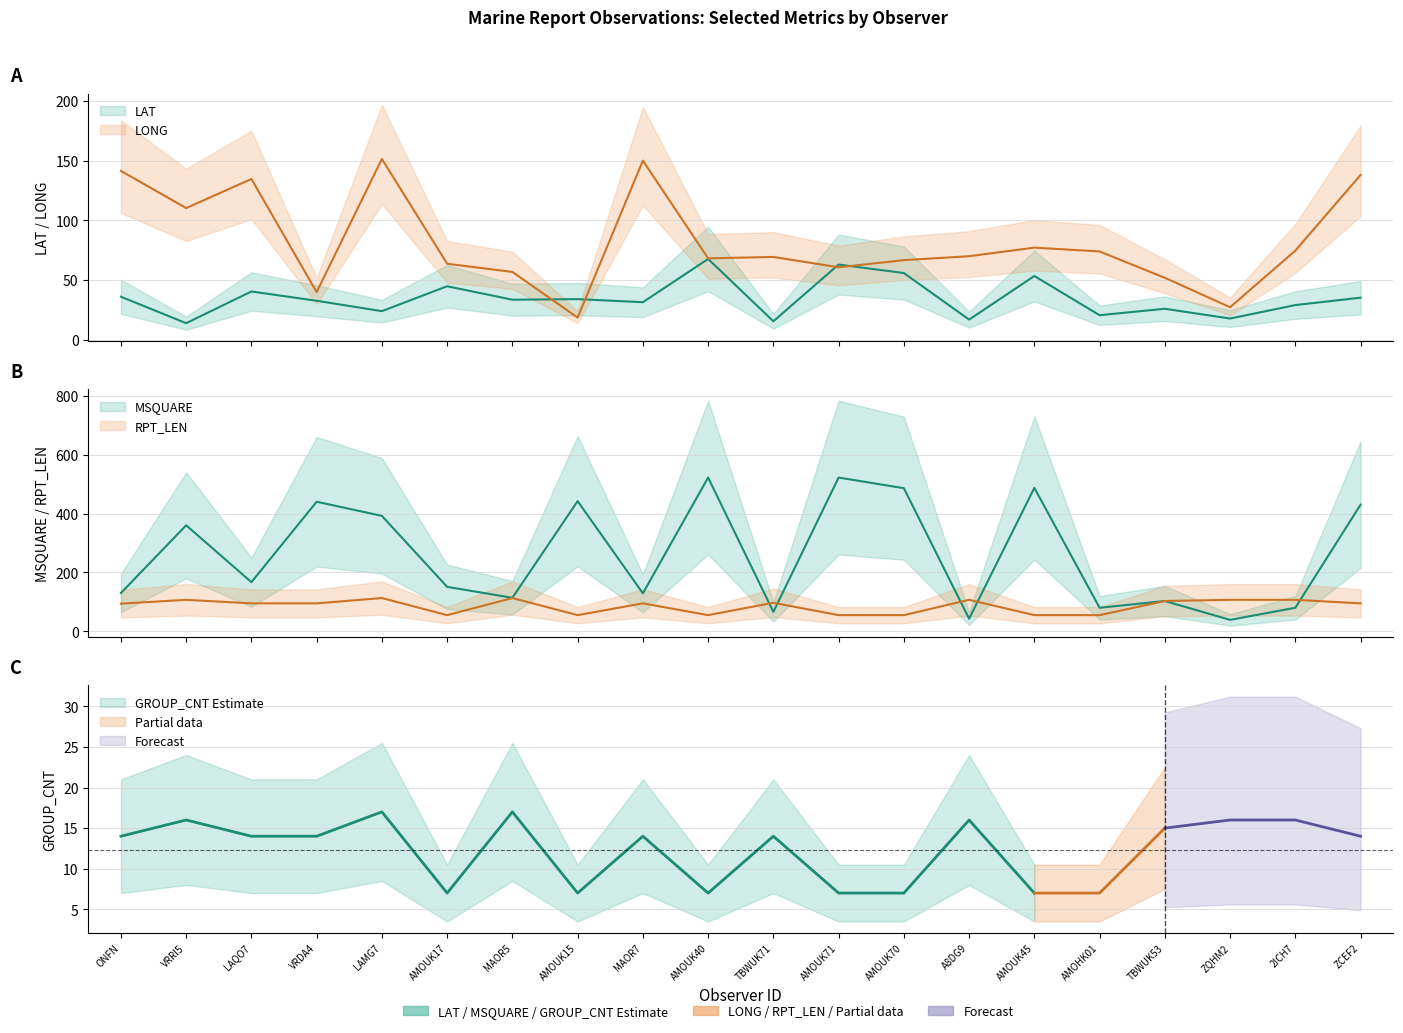

The MSQUARE series shows 537.2 at LAMG7. True or false?

False